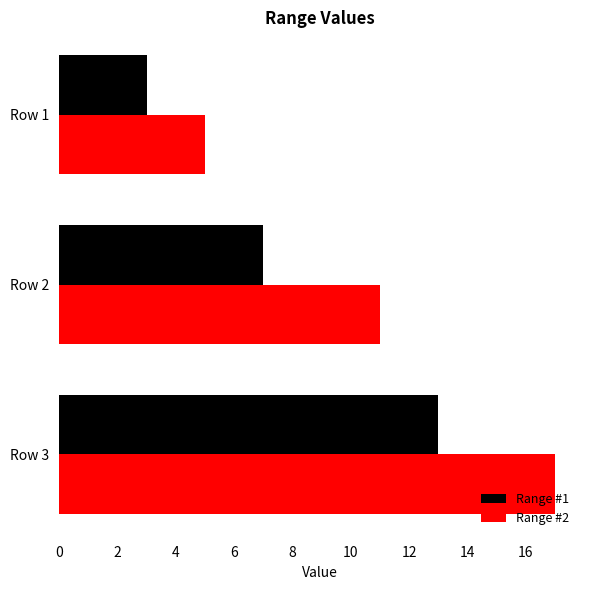

What is the highest value of the Range #1 series?

13